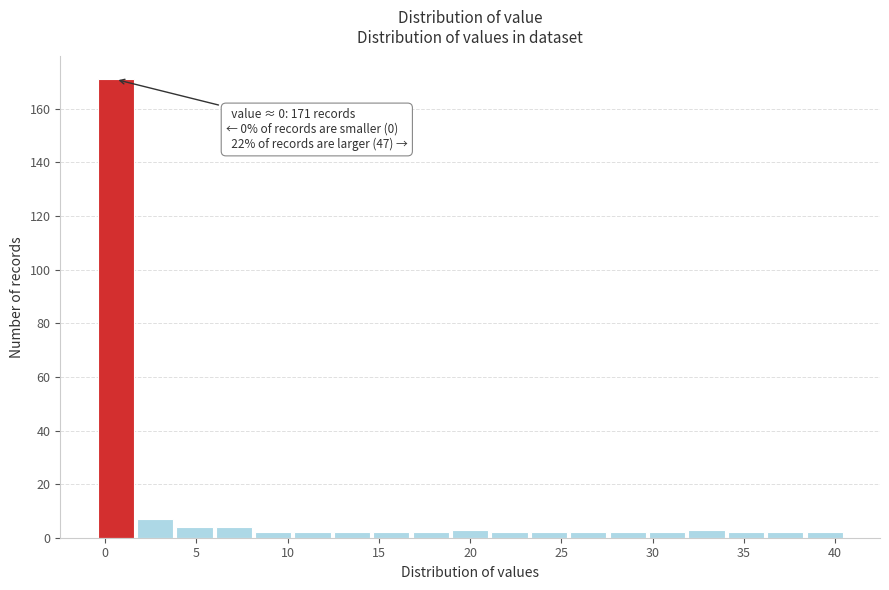

Over which range of the x-axis is the bar tallest?

-0.5 to 1.5